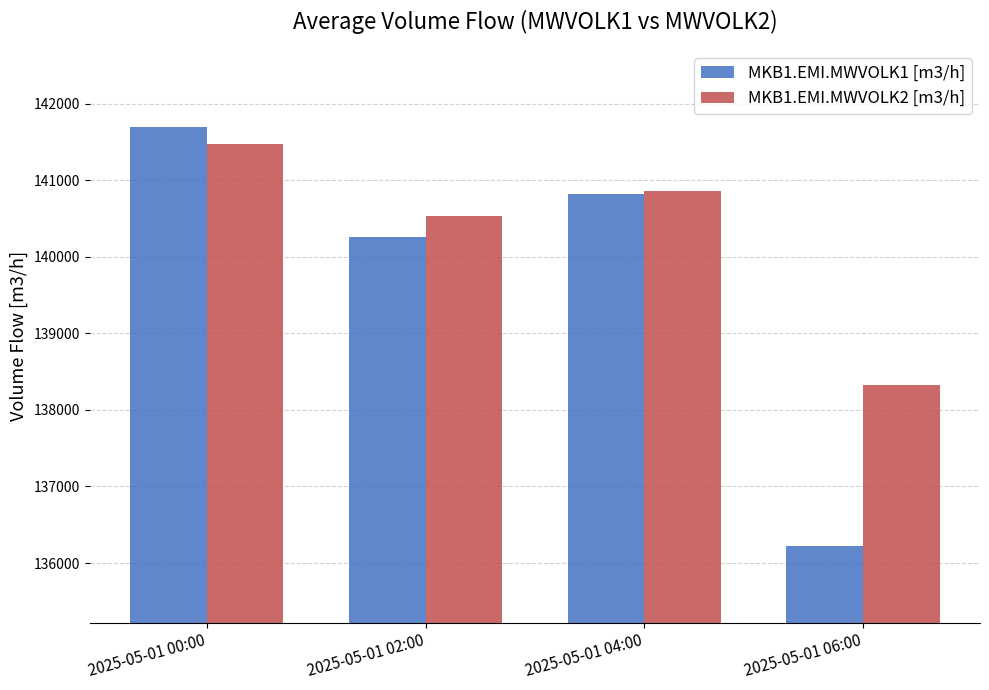

Reading left to right, what are all the values shown in this chart?

MKB1.EMI.MWVOLK1 [m3/h]: 141700	140260	140820	136220
MKB1.EMI.MWVOLK2 [m3/h]: 141470	140530	140860	138320